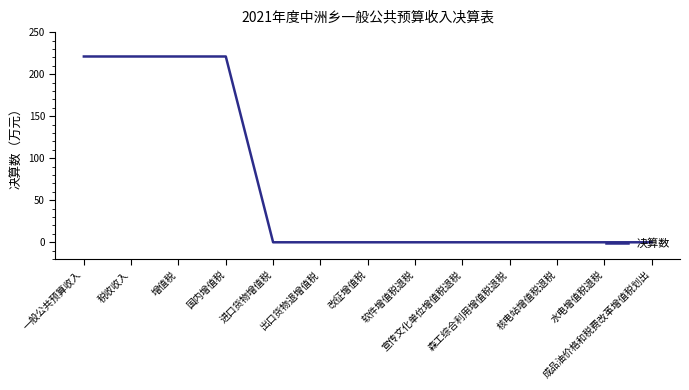

What is the average value?

68